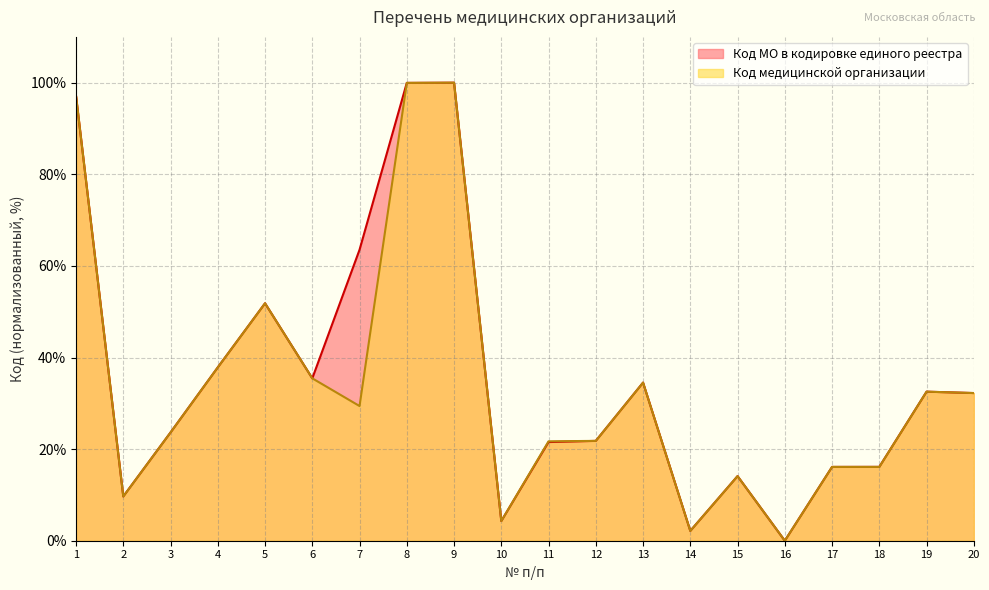

The value of Код МО в кодировке единого реестра at 15 is 6.1. True or false?

False